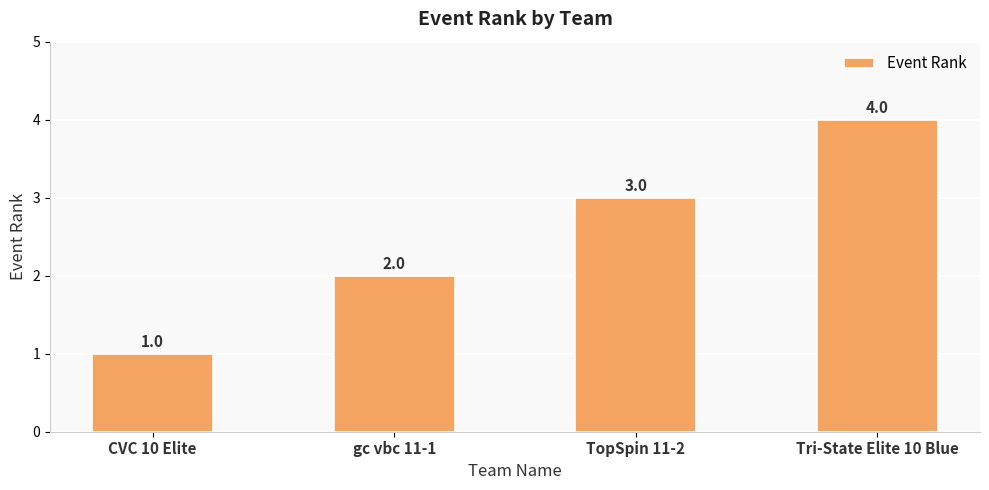

What is the value of the 1st bar from the left?

1